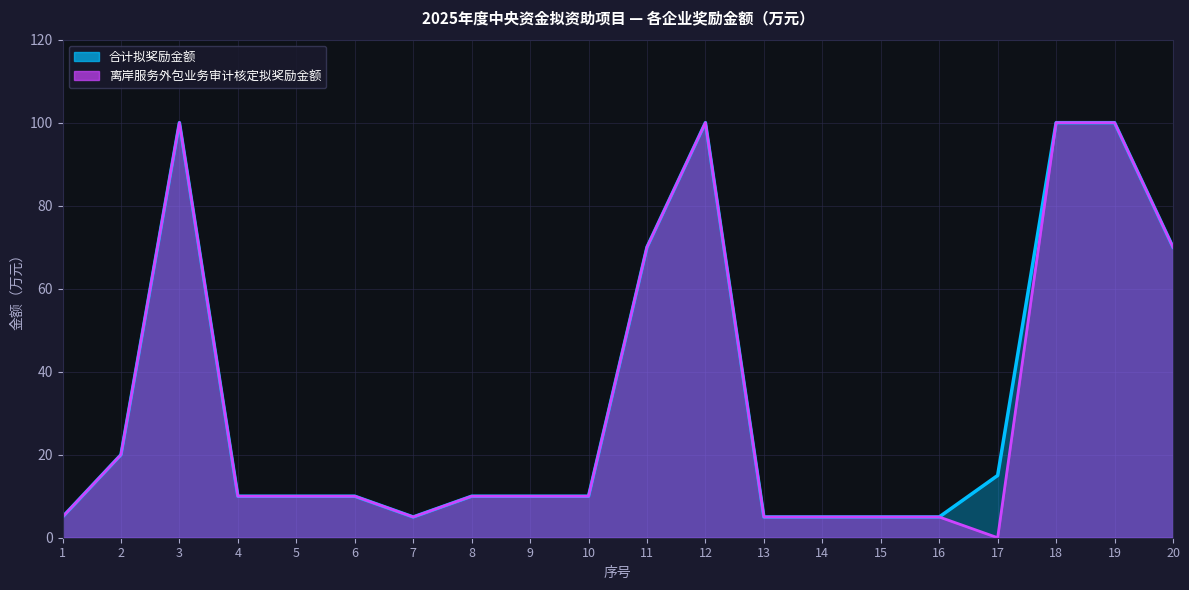

Which series has the largest total across all categories?

合计拟奖励金额